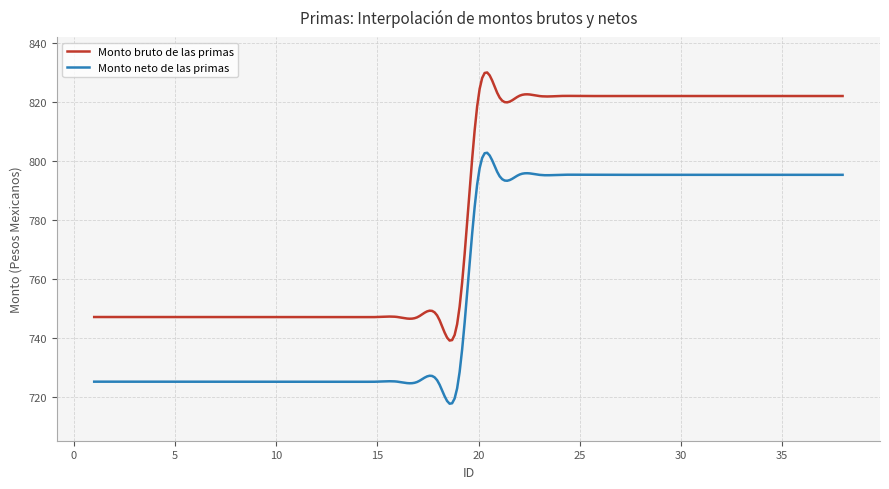

Which series has the largest range (max minus min)?

Monto bruto de las primas